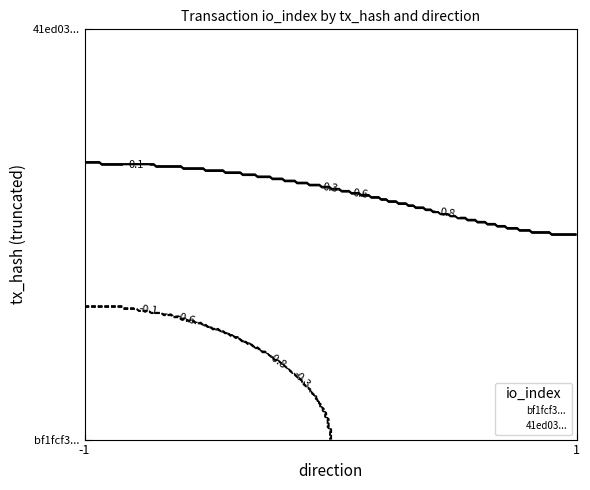

Rank the series at -1 from highest to lowest value.

41ed03..., bf1fcf3...